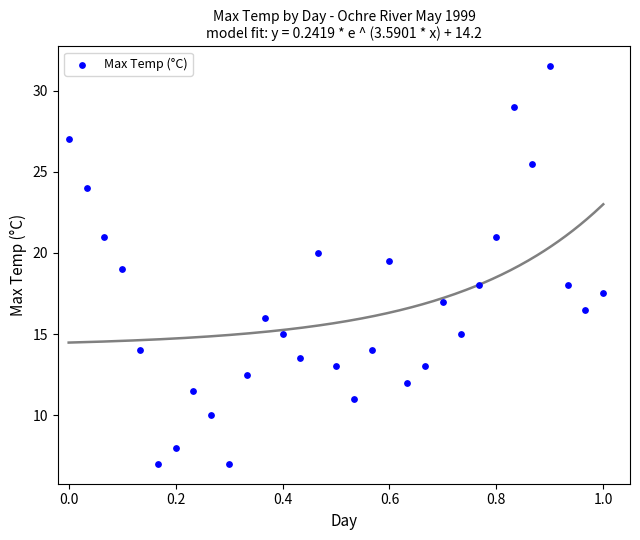

What is the range of X values (max minus min)?

1.0